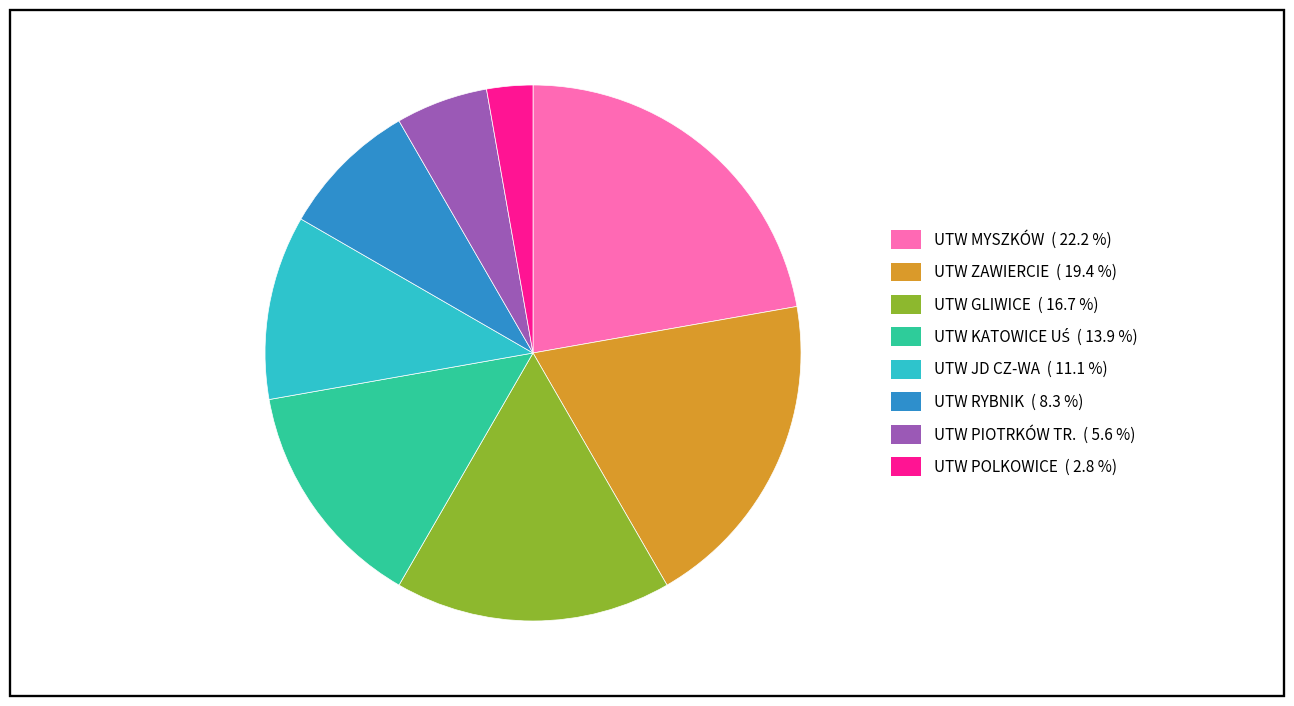

Does any single category account for the majority?

No